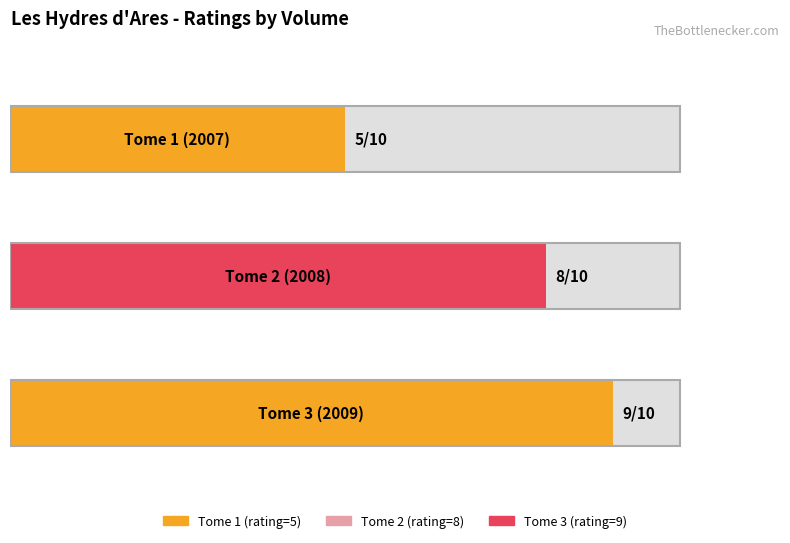

The value at Tome 2 (2008) is 5. True or false?

False